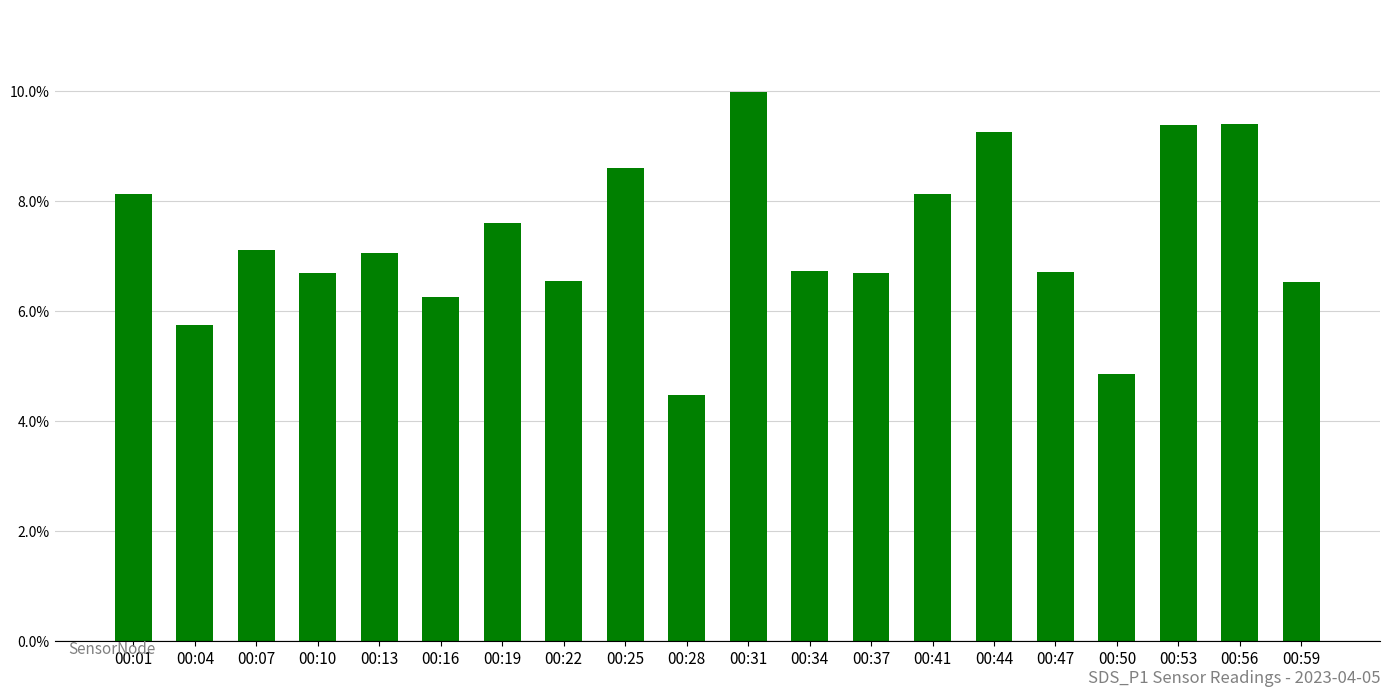

True or false: the data shows 9.4 at 00:53.

True